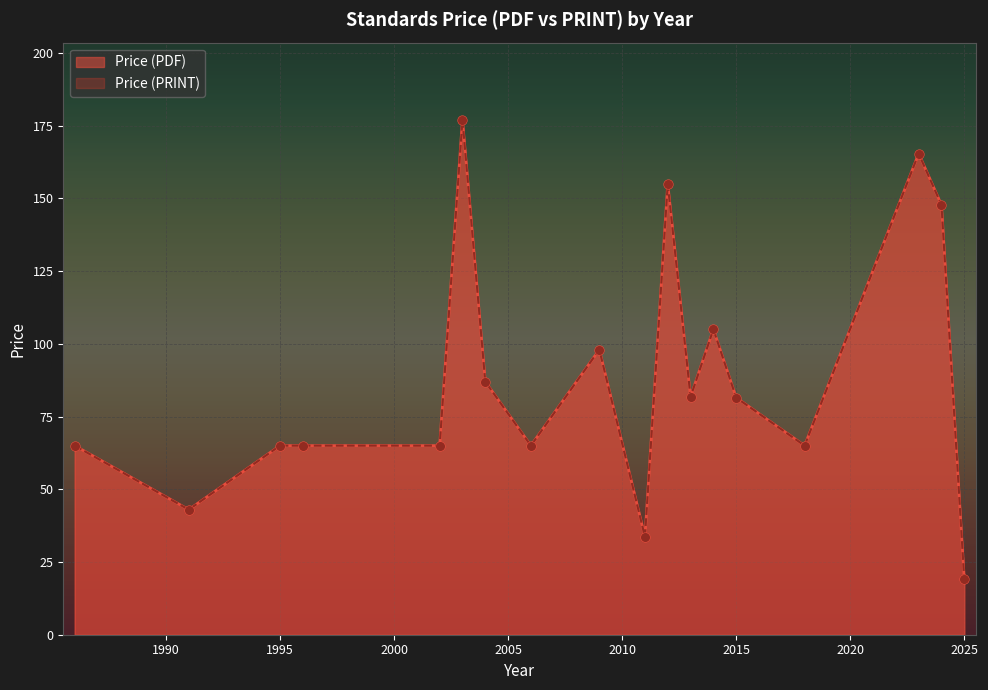

What is the total value across all series at 2013?

130.0